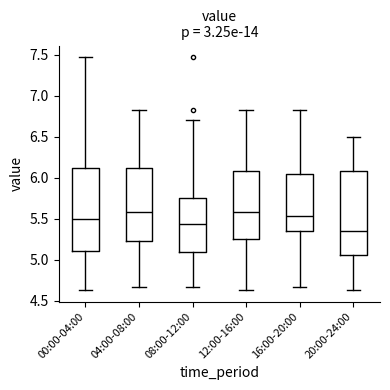

Reading left to right, transcribe this box plot: for each box, give where its median line is, the range the box spans, and where its two whiskers end, as read against the y-axis. The values are not printed on the chart, so give them approximately, as read against the axis.

00:00-04:00: median 5.50, box 5.10 to 6.10, whiskers 4.65 to 7.45
04:00-08:00: median 5.60, box 5.25 to 6.10, whiskers 4.65 to 6.85
08:00-12:00: median 5.45, box 5.10 to 5.75, whiskers 4.65 to 6.70
12:00-16:00: median 5.60, box 5.25 to 6.10, whiskers 4.65 to 6.85
16:00-20:00: median 5.55, box 5.35 to 6.05, whiskers 4.65 to 6.85
20:00-24:00: median 5.35, box 5.05 to 6.10, whiskers 4.65 to 6.50